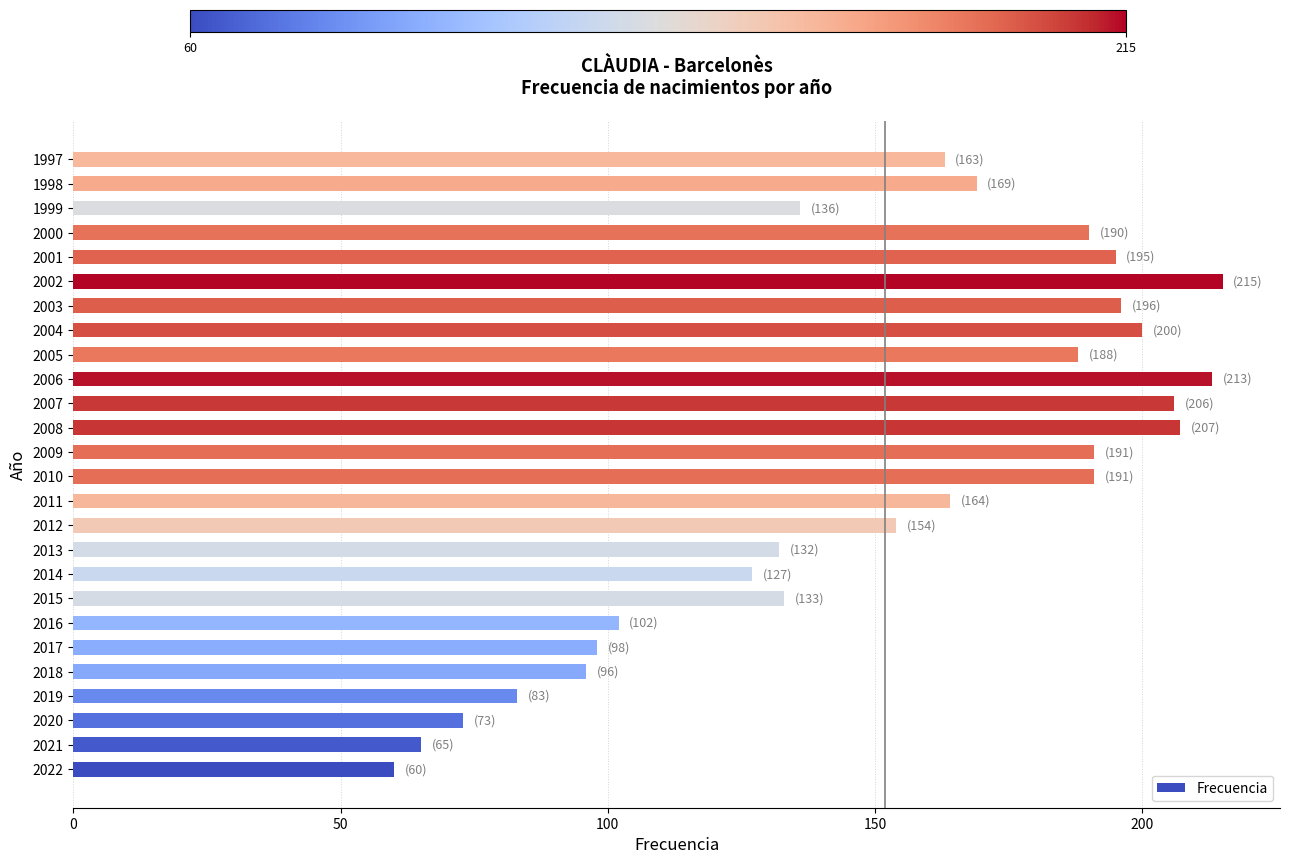

The value at 2006 is 213. True or false?

True